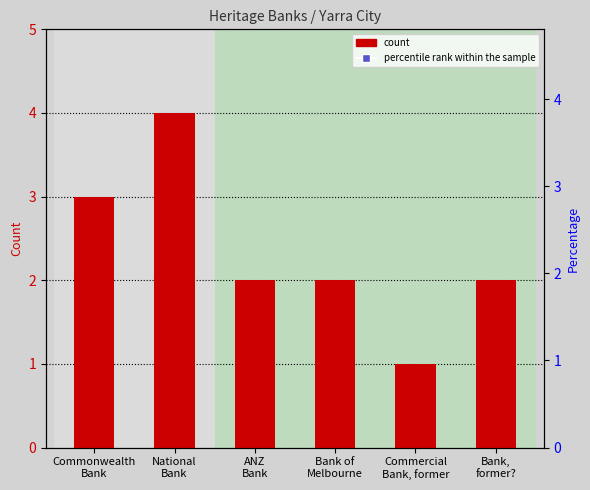

What is the ratio of the value at Bank,
former? to the value at ANZ
Bank?

1.0